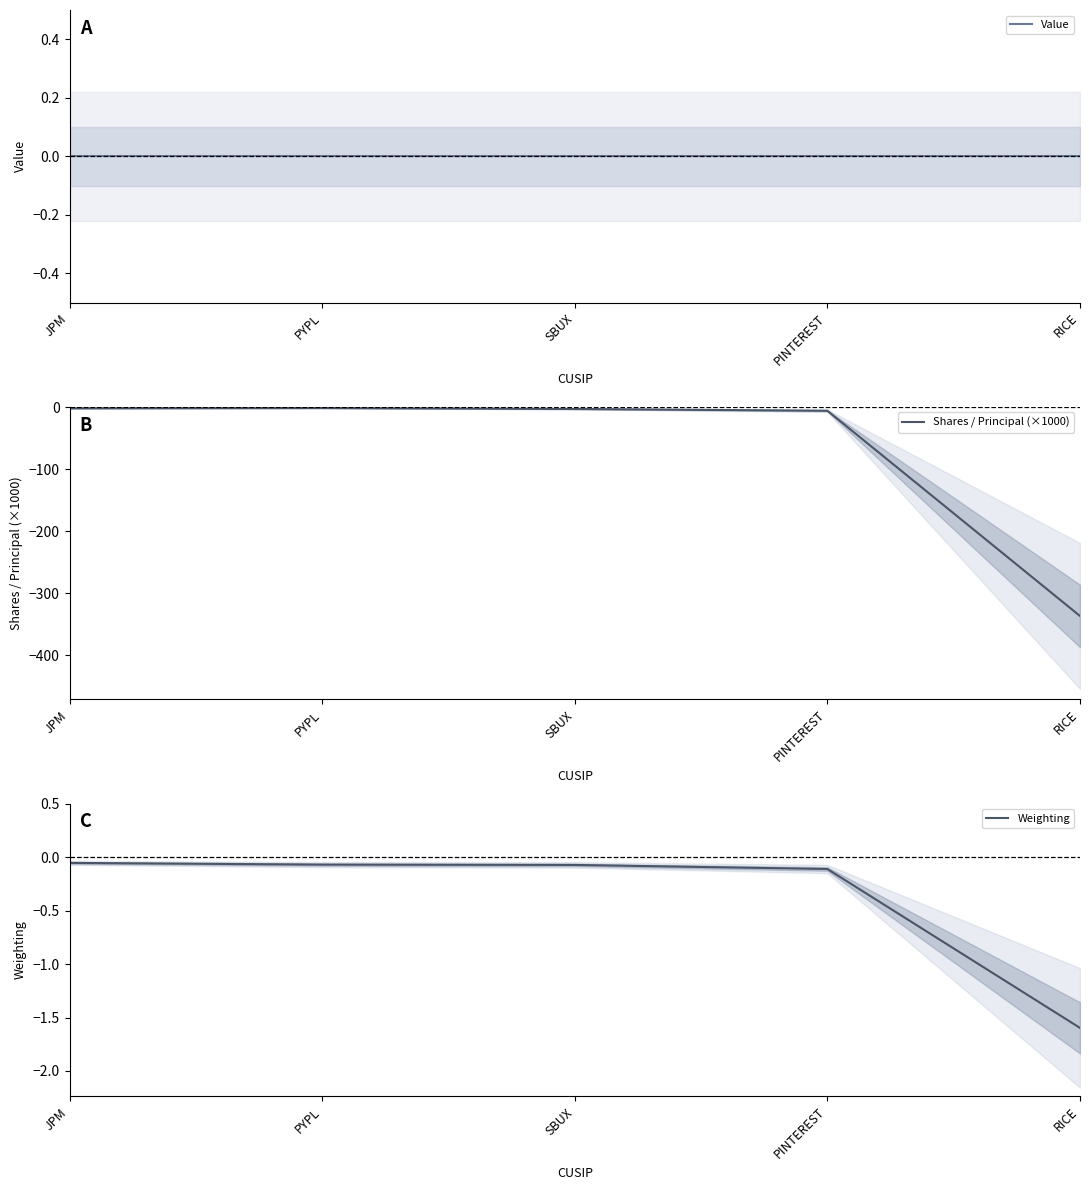

Rank the categories by Weighting value from lowest to highest.

RICE, PINTEREST, SBUX, PYPL, JPM